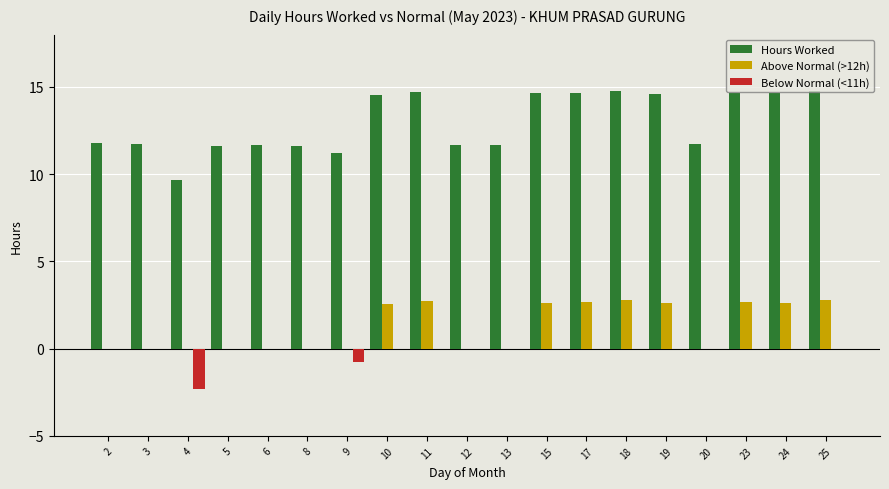

What is the total value across all series at 4?

7.4